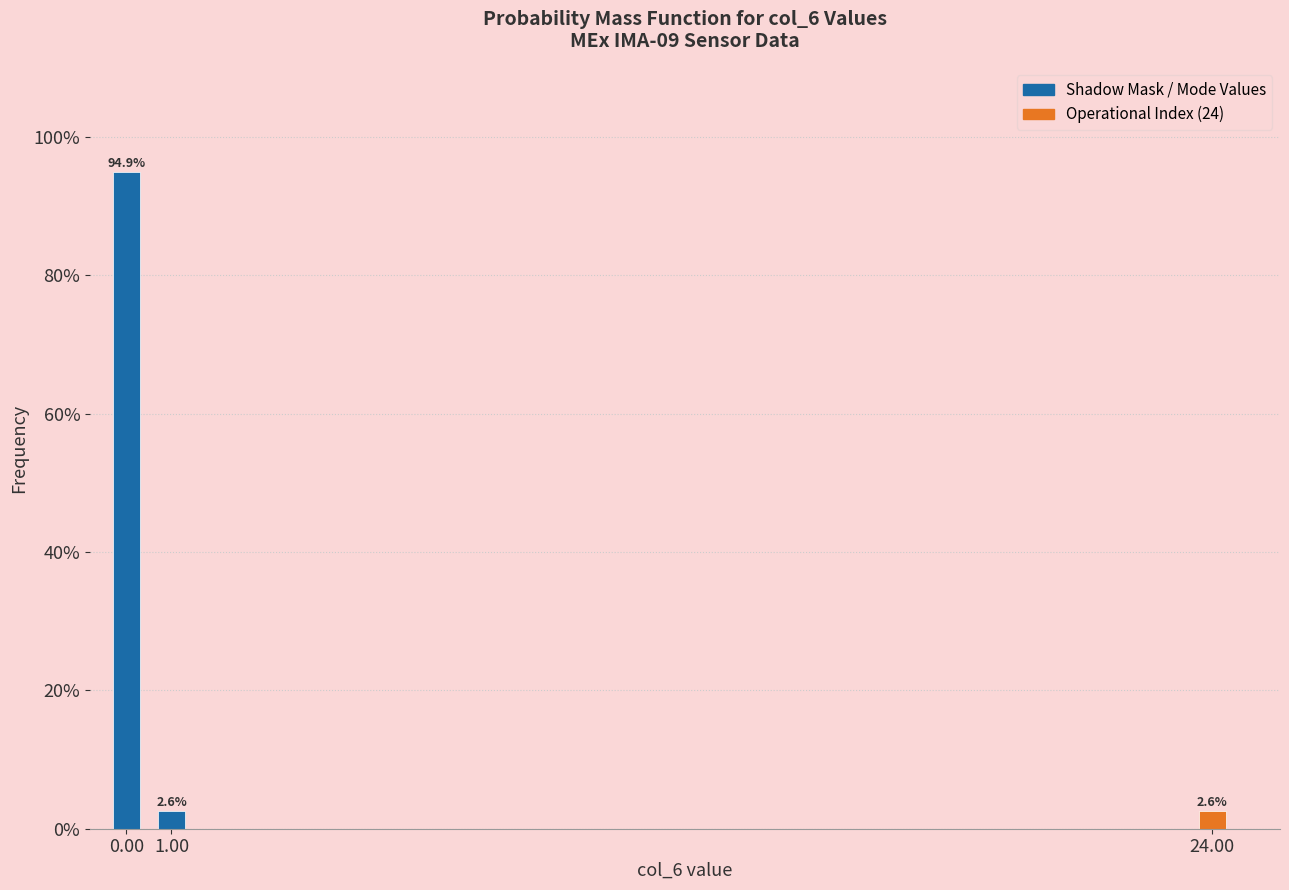

Reading left to right, what are all the values shown in this chart?

0.00=94.9	1.00=2.6	24.00=2.6